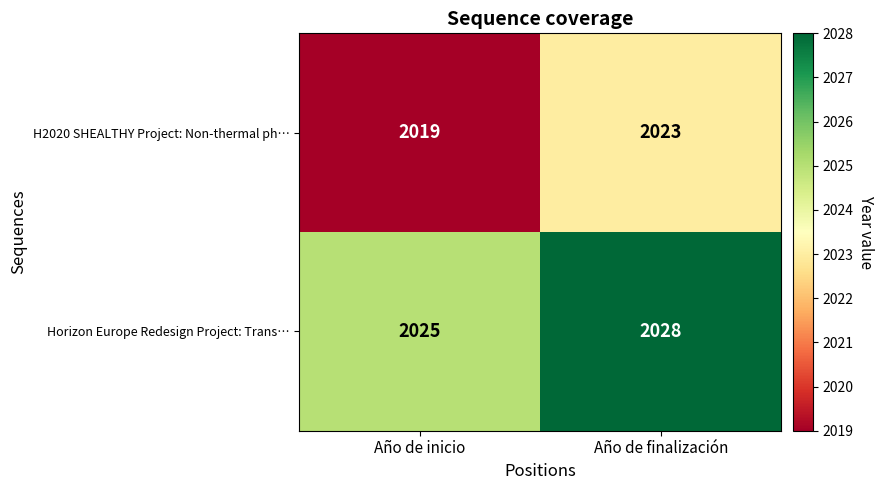

What is the total value across all series at Año de inicio?

4044